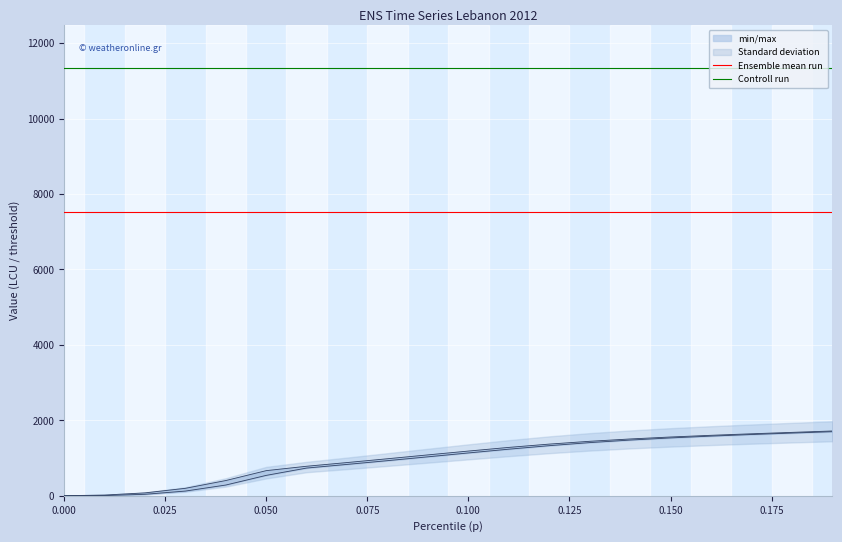

Is this an area chart (filled region under the line)?

No